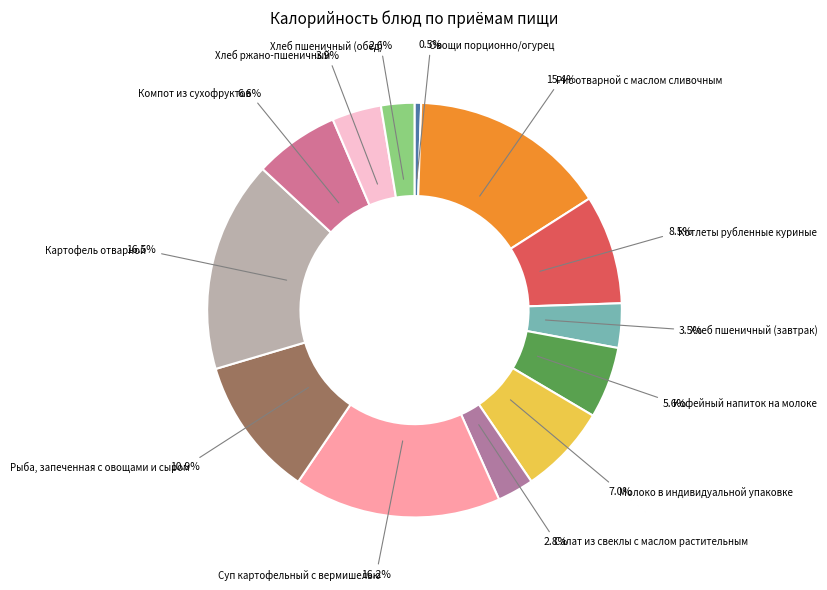

To the nearest percent, what is the difference between the largest and smallest slice percentages?

16%